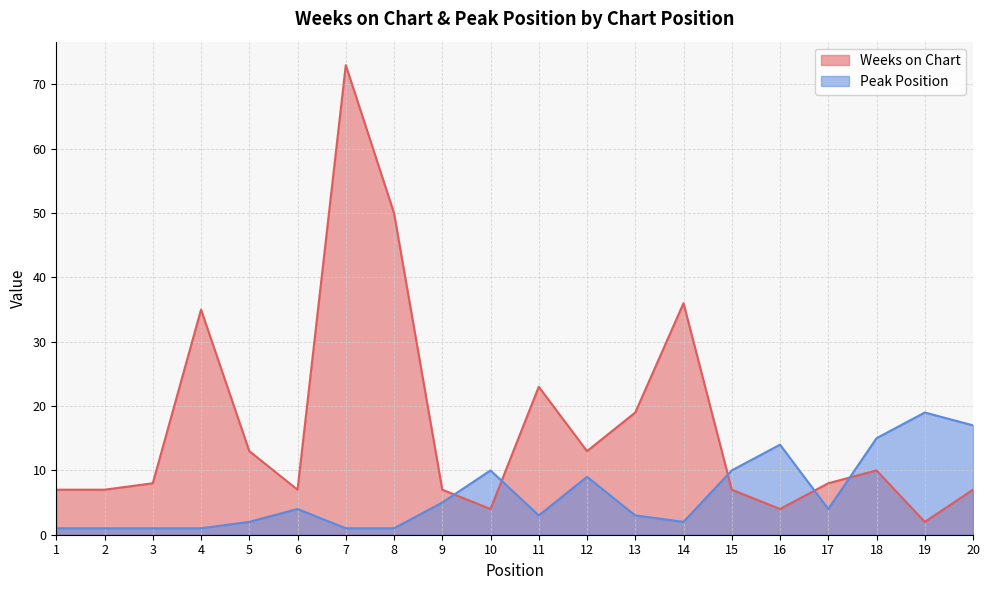

List the labels in order of Peak Position value, smallest first.

1, 2, 3, 4, 7, 8, 5, 14, 11, 13, 6, 17, 9, 12, 10, 15, 16, 18, 20, 19